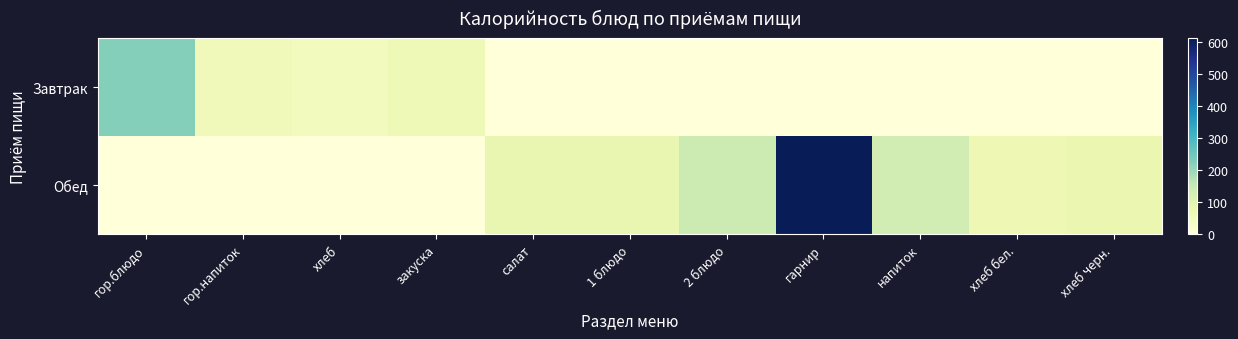

At how many categories does at least one series exceed 304?

1